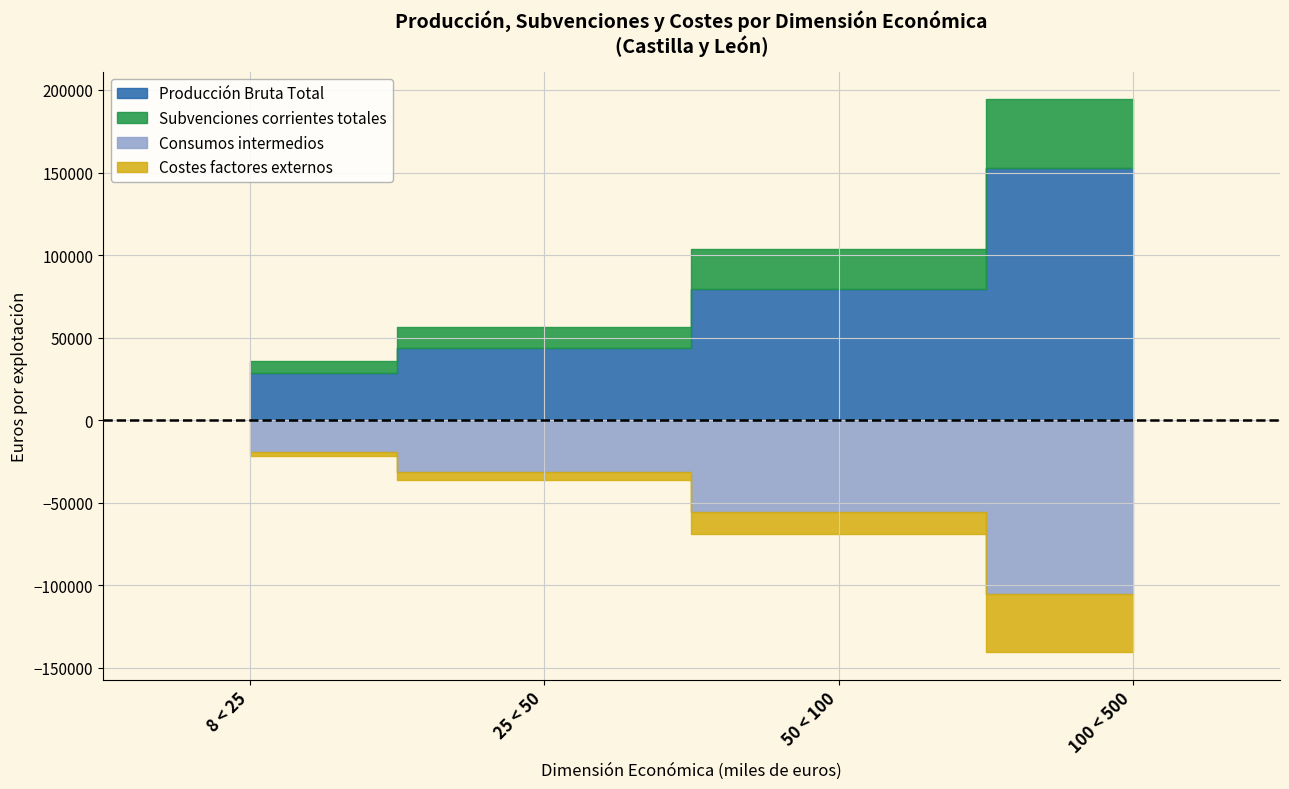

Which has a higher value, 100 < 500 or 50 < 100?

100 < 500